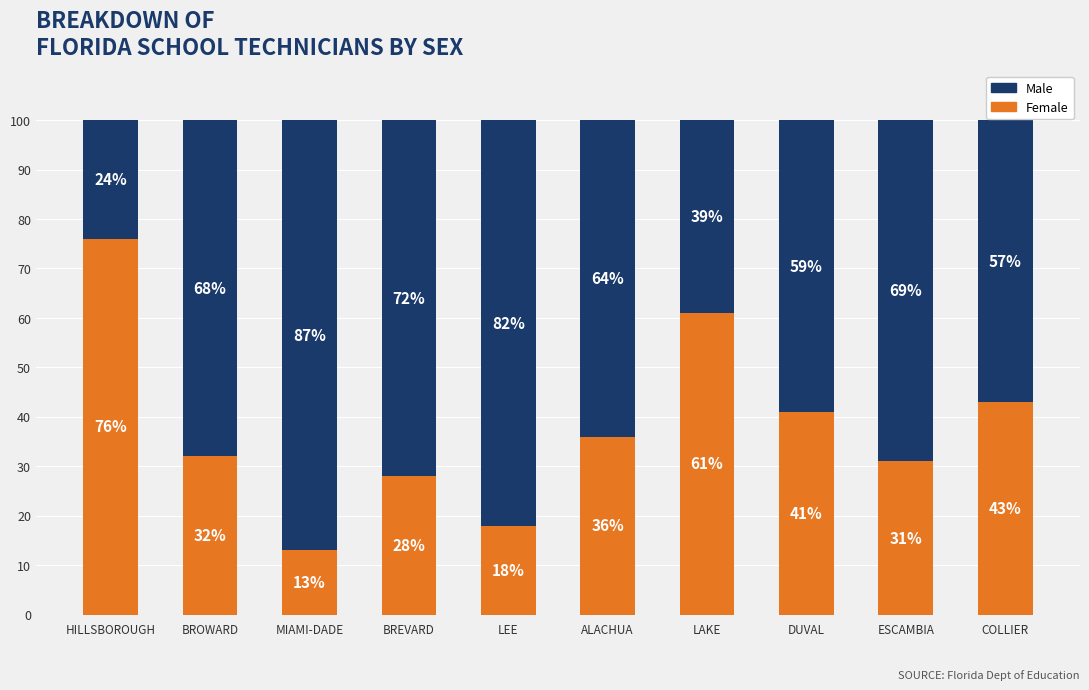

Count the number of categories in the chart.

10